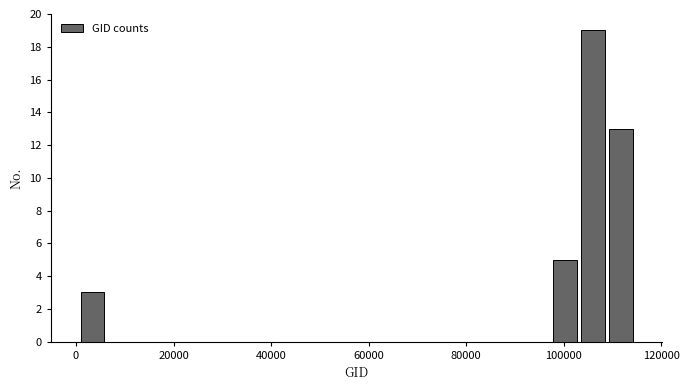

Read against the x-axis, roughly where is the centre of the tallest bar?

106000